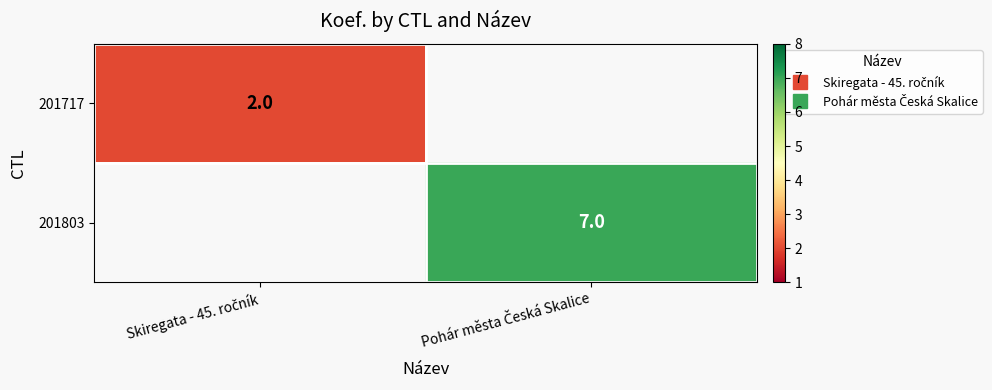

Is it true that 201717 equals 2.0 at Skiregata - 45. ročník?

True